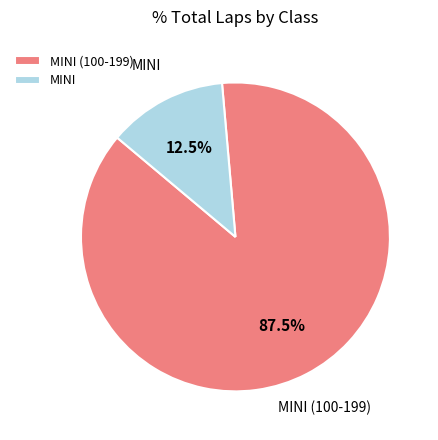

Is there a majority slice in this chart?

Yes